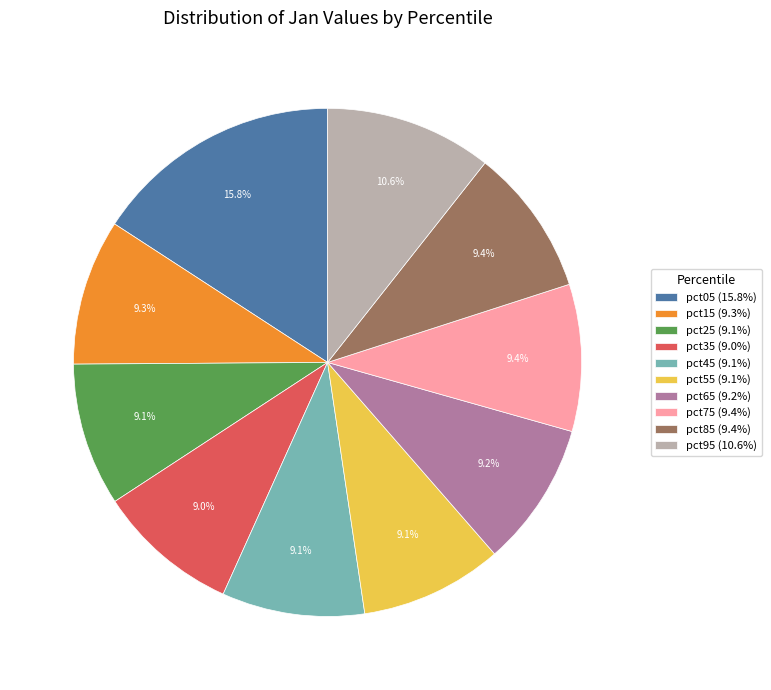

How many segments does this pie chart have?

10